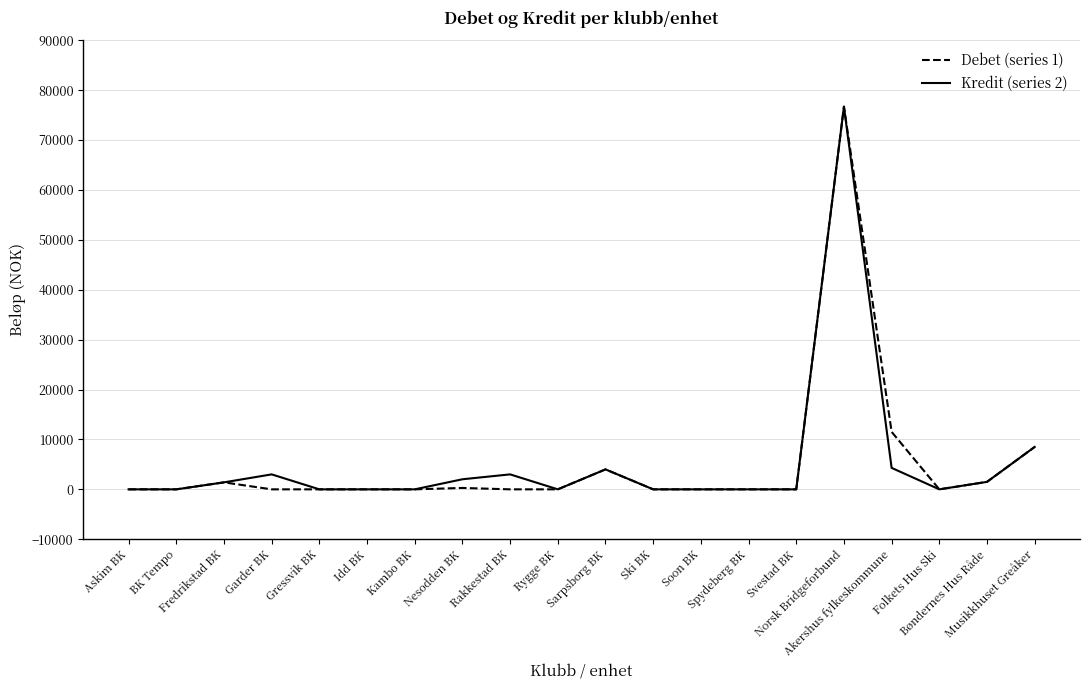

Reading right to left, extract all data points from this chart.

Debet (series 1): Musikkhuset Greåker=8500.0	Bøndernes Hus Råde=1500.0	Folkets Hus Ski=0.0	Akershus fylkeskommune=11518.5	Norsk Bridgeforbund=76698.0	Svestad BK=0.0	Spydeberg BK=0.0	Soon BK=0.0	Ski BK=0.0	Sarpsborg BK=4000.0	Rygge BK=0.0	Rakkestad BK=0.0	Nesodden BK=280.0	Kambo BK=0.0	Idd BK=0.0	Gressvik BK=0.0	Garder BK=0.0	Fredrikstad BK=1400.0	BK Tempo=0.0	Askim BK=0.0
Kredit (series 2): Musikkhuset Greåker=8500.0	Bøndernes Hus Råde=1500.0	Folkets Hus Ski=0.0	Akershus fylkeskommune=4301.0	Norsk Bridgeforbund=76698.0	Svestad BK=0.0	Spydeberg BK=0.0	Soon BK=0.0	Ski BK=0.0	Sarpsborg BK=4000.0	Rygge BK=0.0	Rakkestad BK=3000.0	Nesodden BK=2020.0	Kambo BK=0.0	Idd BK=0.0	Gressvik BK=0.0	Garder BK=3000.0	Fredrikstad BK=1400.0	BK Tempo=0.0	Askim BK=0.0